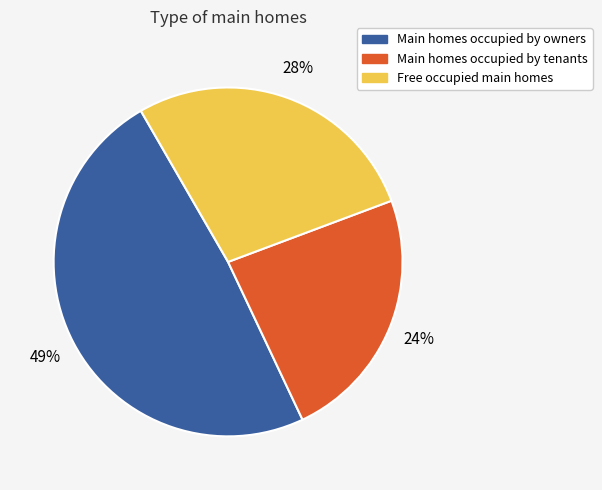

To the nearest percent, what is the difference between the largest and smallest slice percentages?

25%